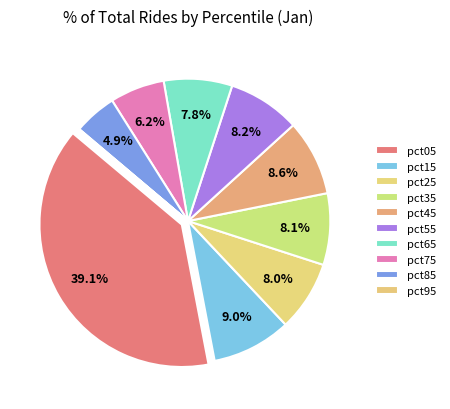

Is it true that pct15 is 9% of the pie?

True